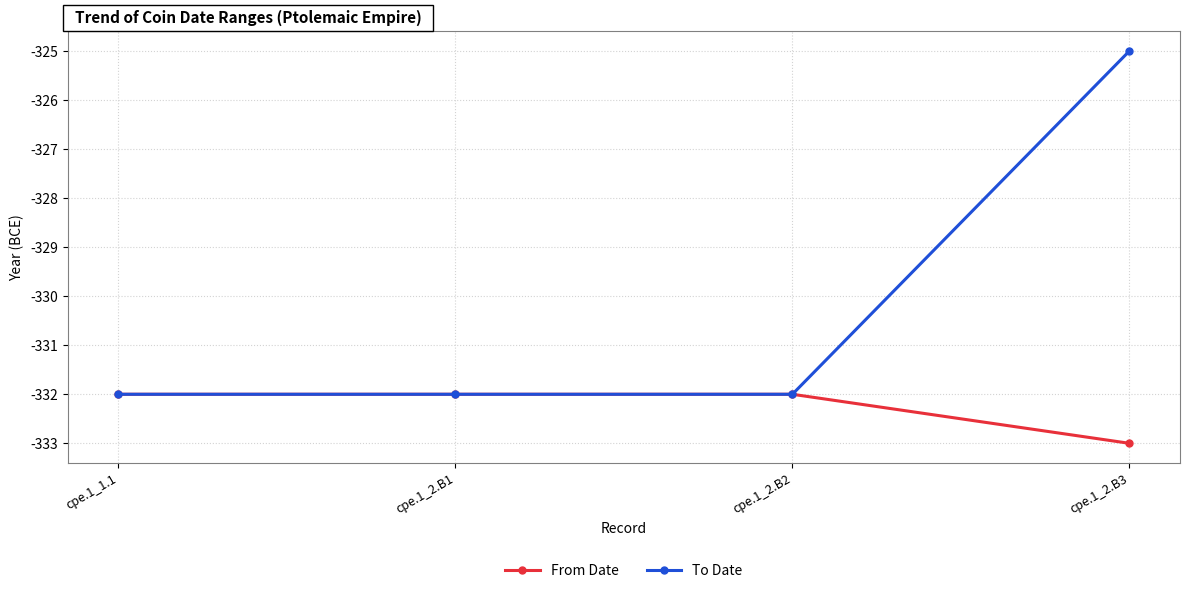

What value does the To Date series have at cpe.1_2.B2?

-332